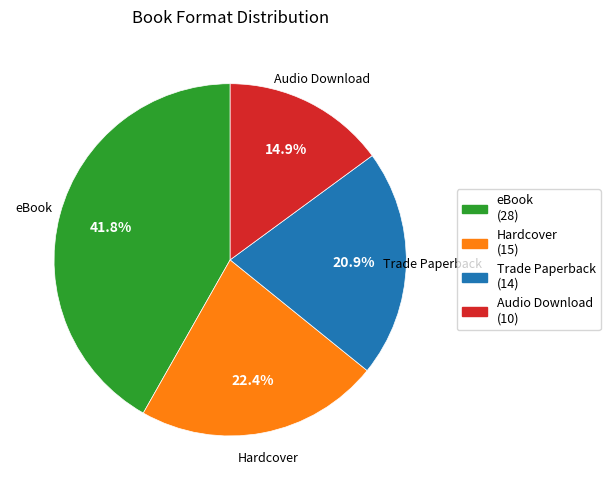

What is the ratio of the value at Trade Paperback to the value at eBook?

0.5